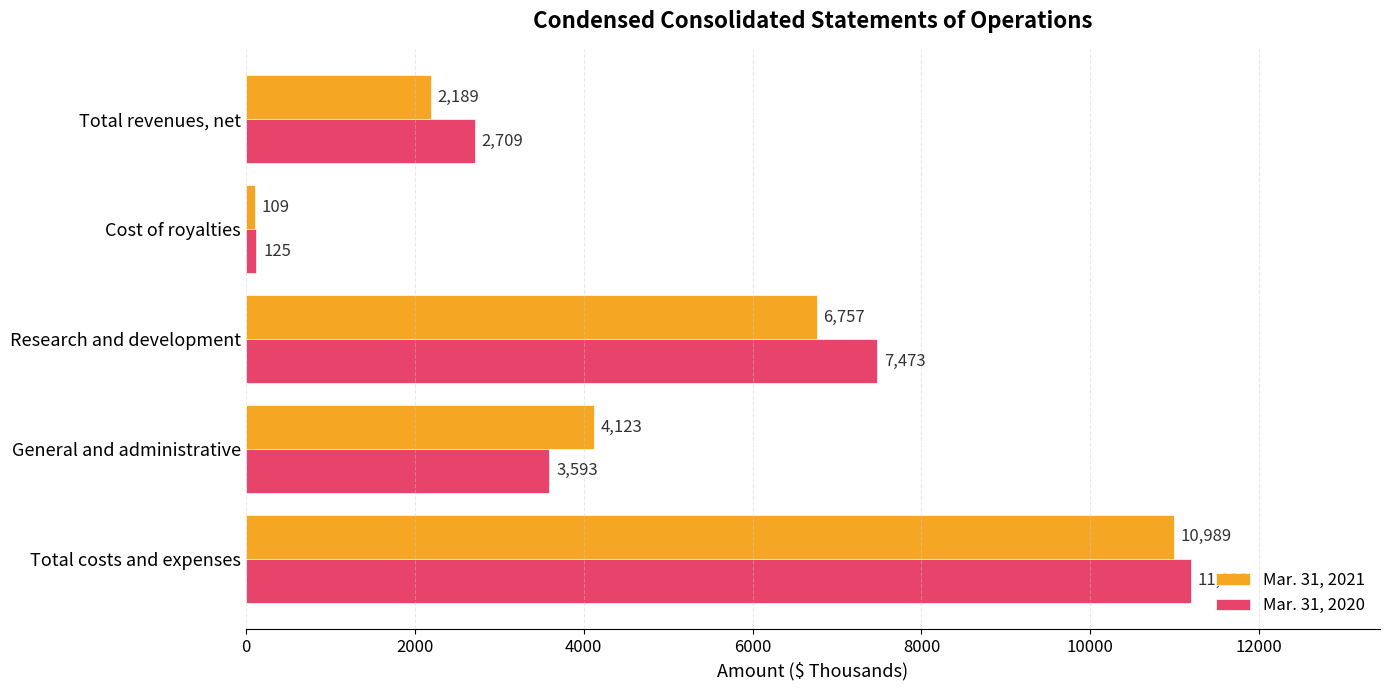

Which series changed the most between General and administrative and Total costs and expenses?

Mar. 31, 2020